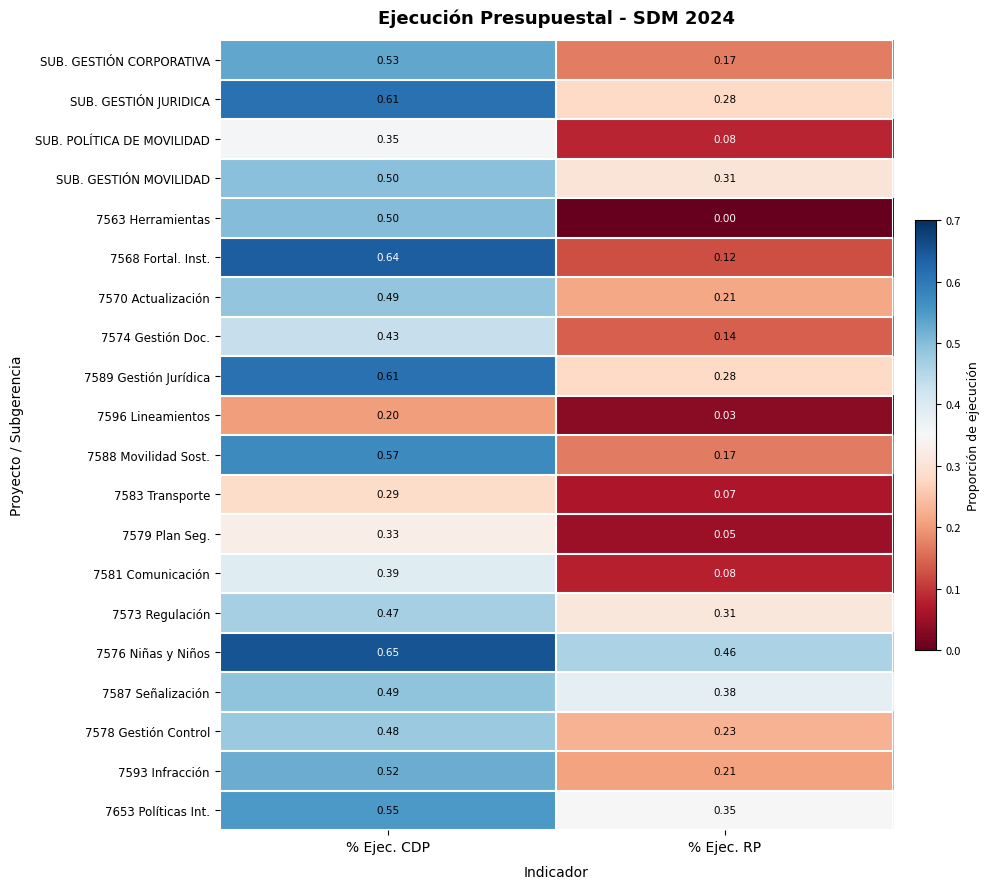

What is the total value across all series at % Ejec. CDP?

9.6